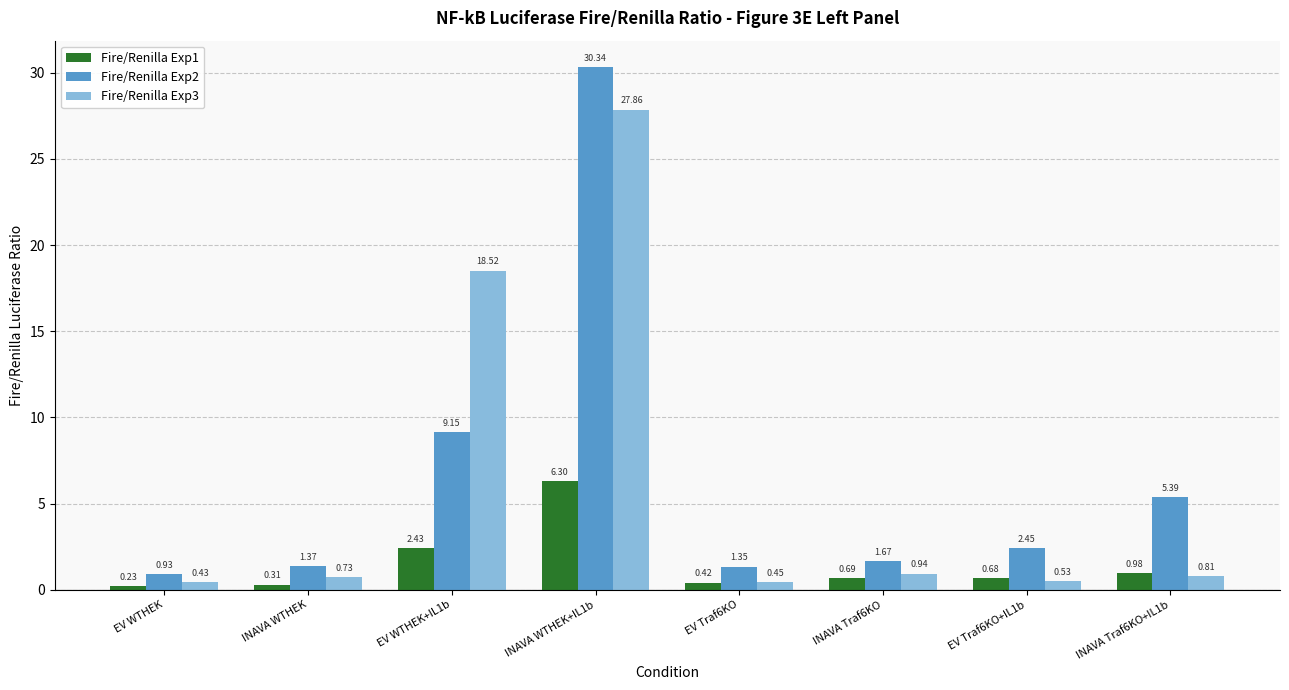

What is the difference between the maximum and minimum values in the Fire/Renilla Exp1 series?

6.1